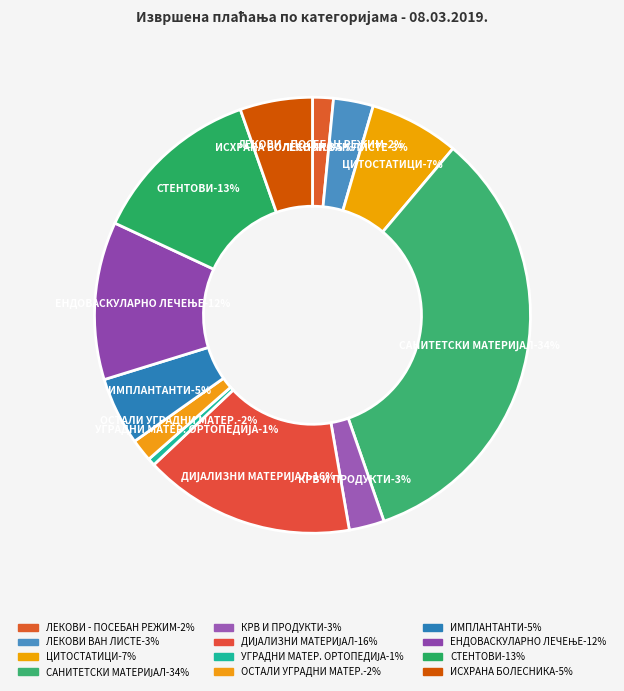

The ЛЕКОВИ - ПОСЕБАН РЕЖИМ (Ц листа) slice represents 2% of the pie. True or false?

True